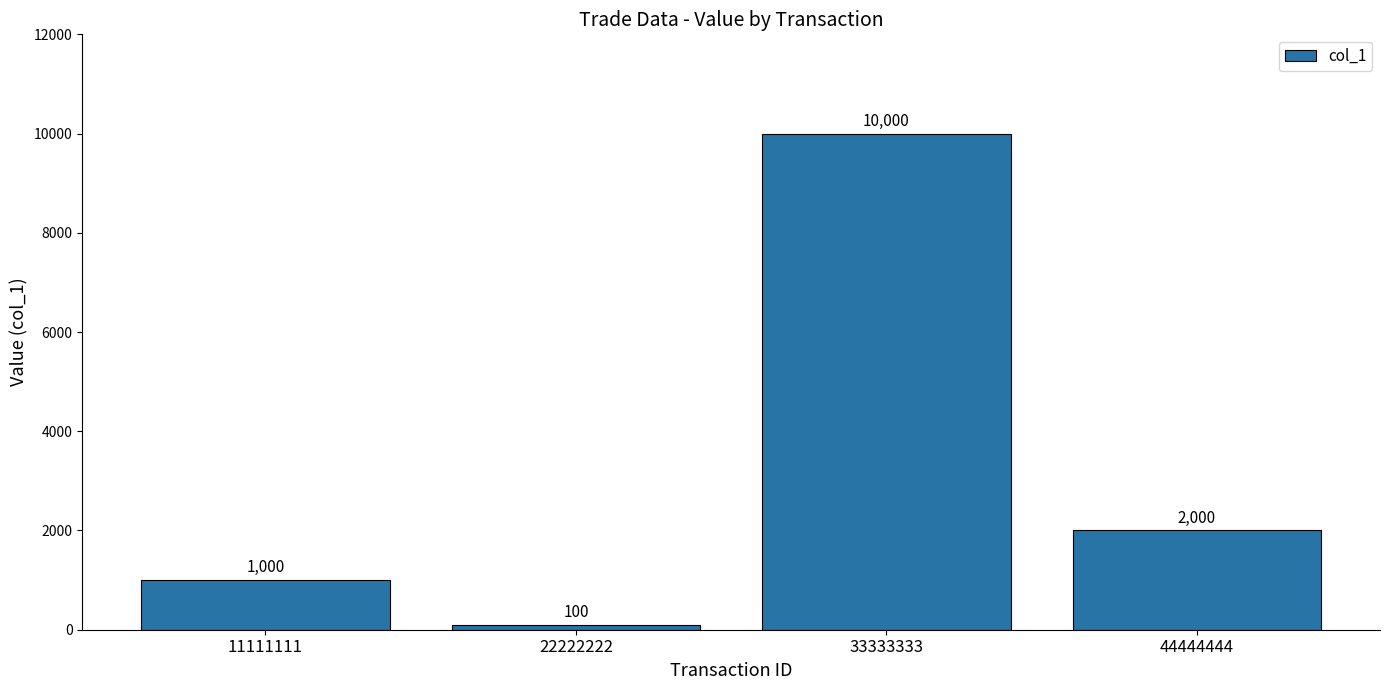

Reading left to right, transcribe all the data shown in this chart.

1000	100	10000	2000